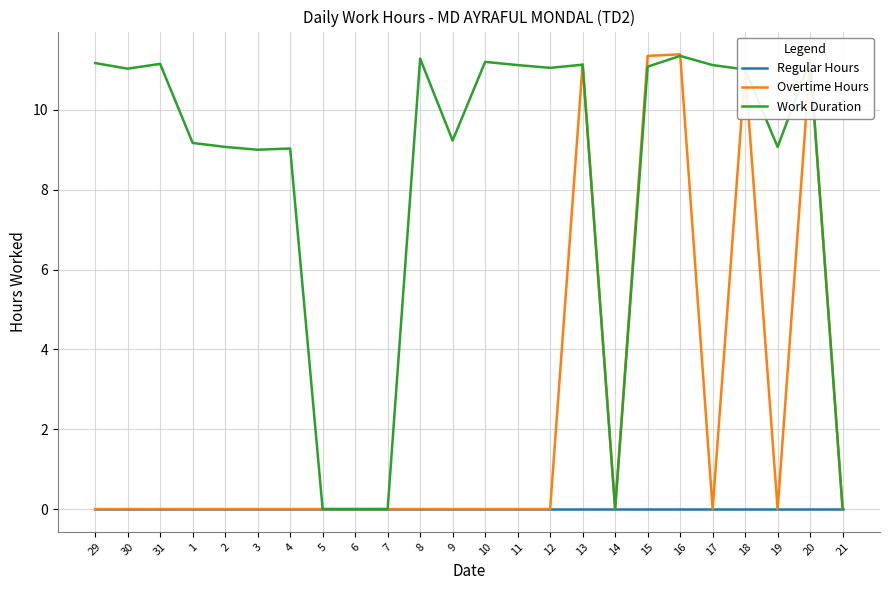

Between 31 and 2, which series saw the biggest shift?

Work Duration